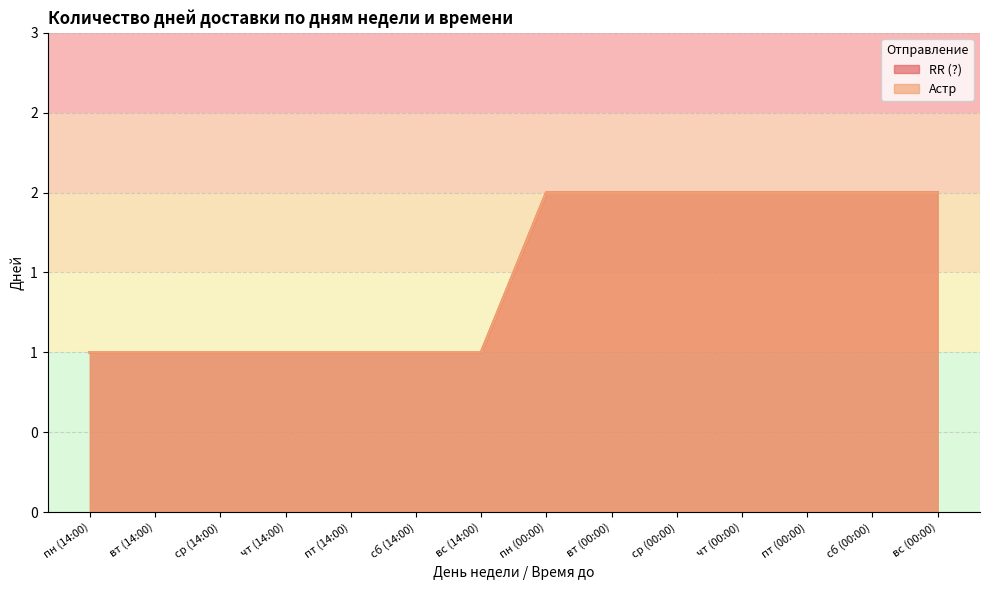

What value does the Астр series have at вт (14:00)?

1